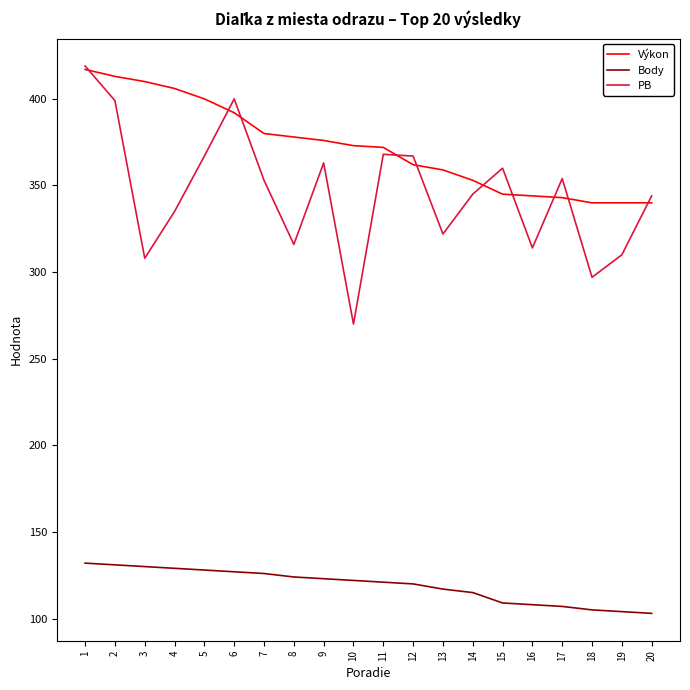

Which series has the largest total across all categories?

Výkon